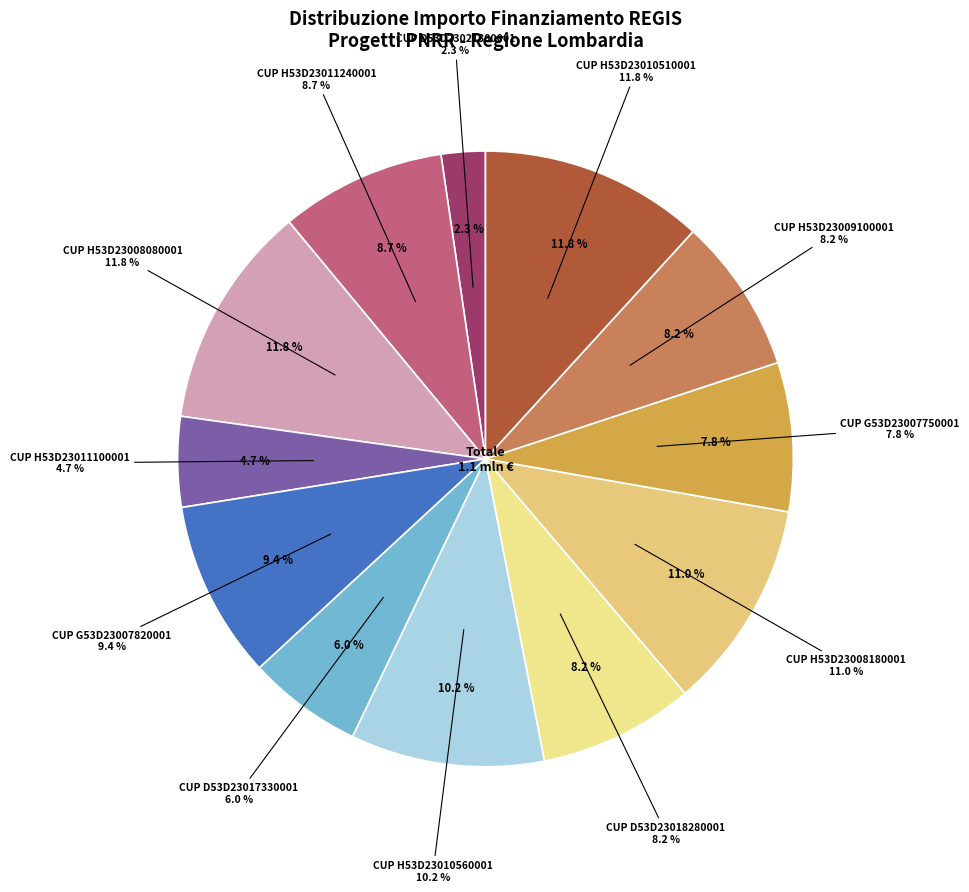

To the nearest percent, what is the difference between the Fascia C - MILANO (H53D23010510001) and Fascia C - MILANO (D53D23018280001) slice percentages?

4%